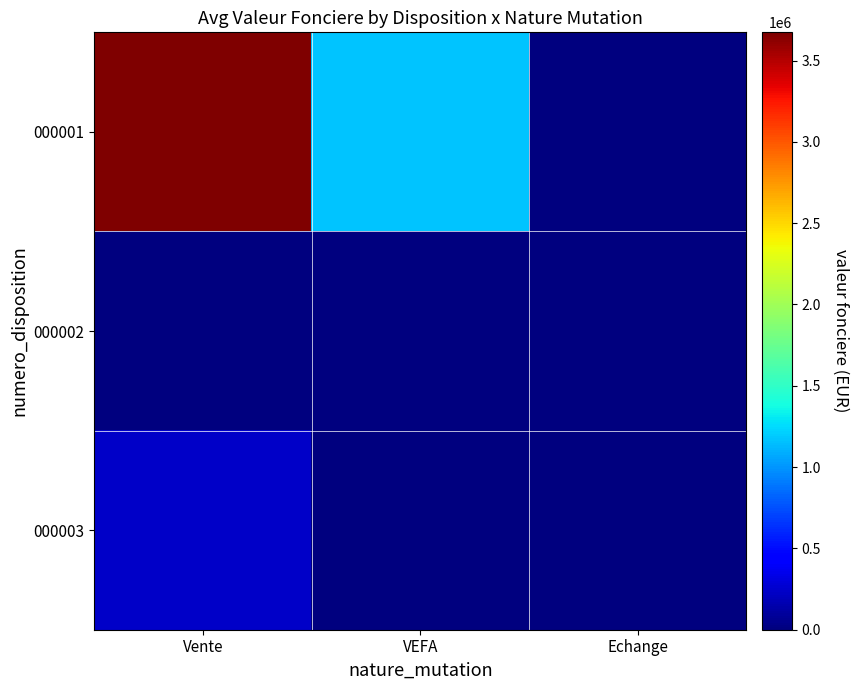

Which series changed the most between Vente and Echange?

000001